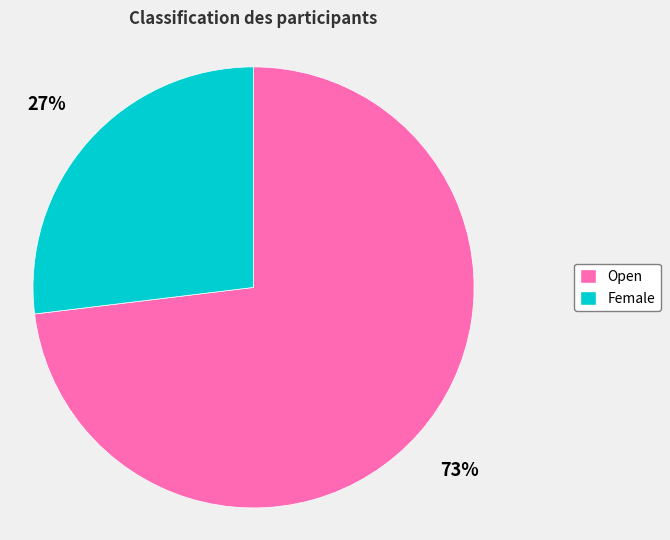

Between Open and Female, which is larger?

Open